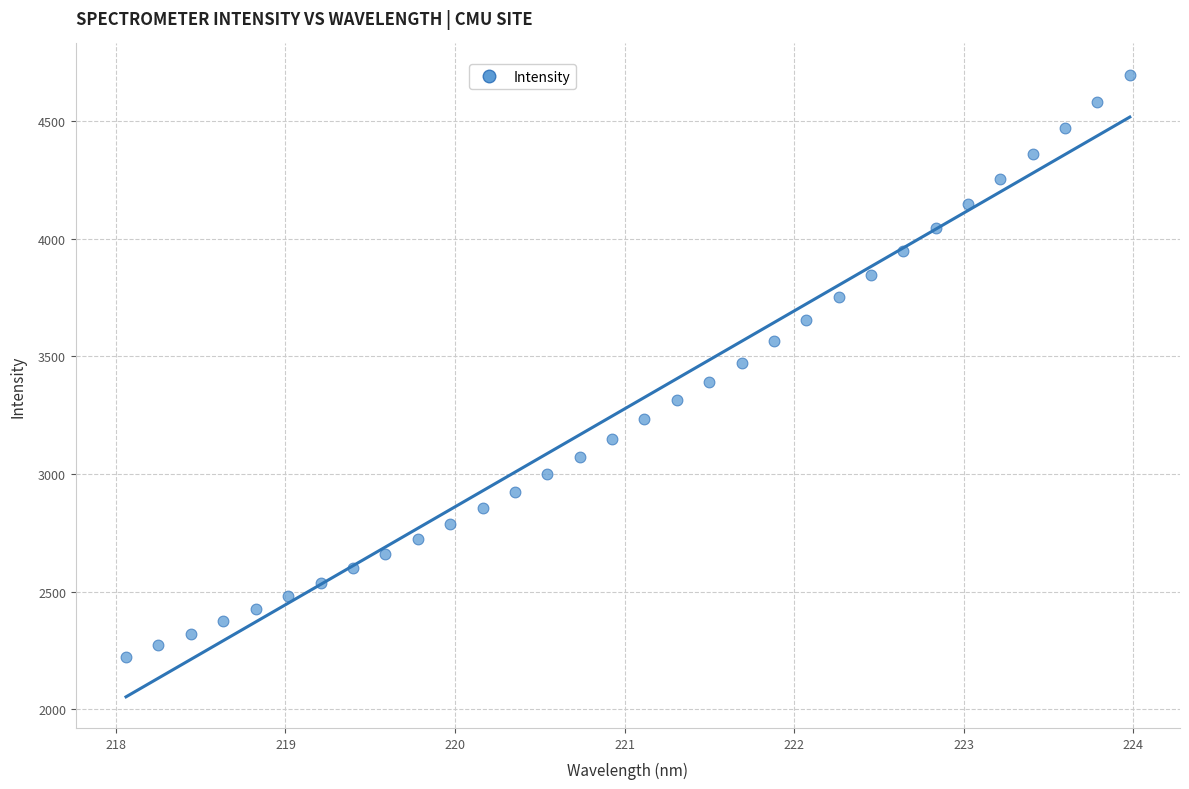

What is the range of X values (max minus min)?

5.9